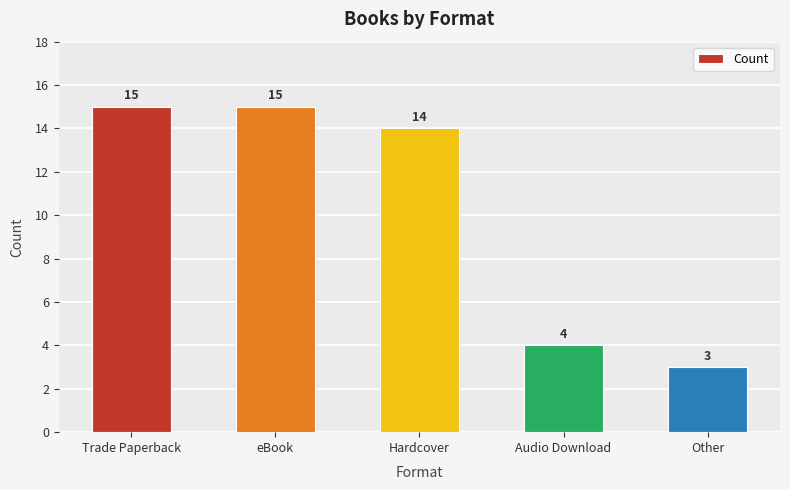

Reading right to left, extract all data points from this chart.

Other=3	Audio Download=4	Hardcover=14	eBook=15	Trade Paperback=15